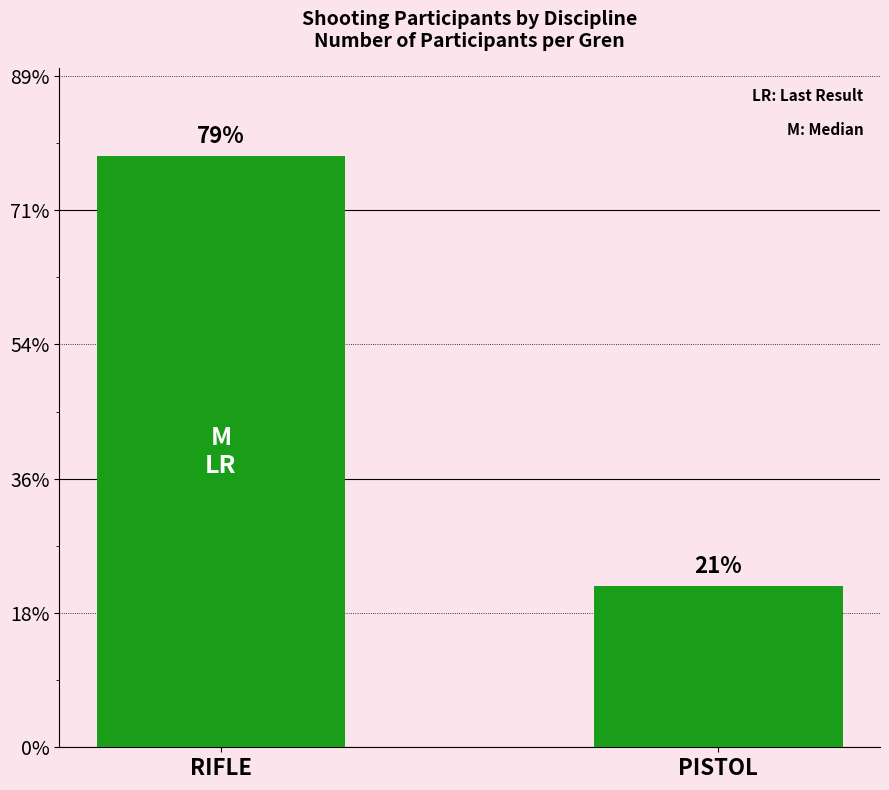

Are the bars horizontal?

No